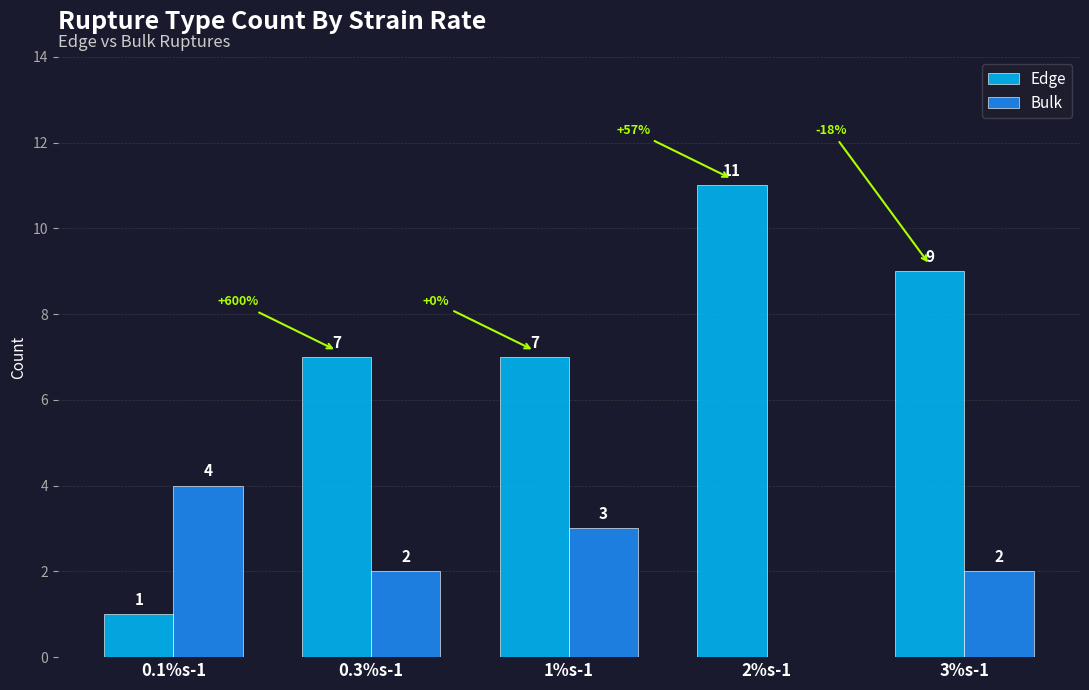

What is the total value across all series at 2%s-1?

11